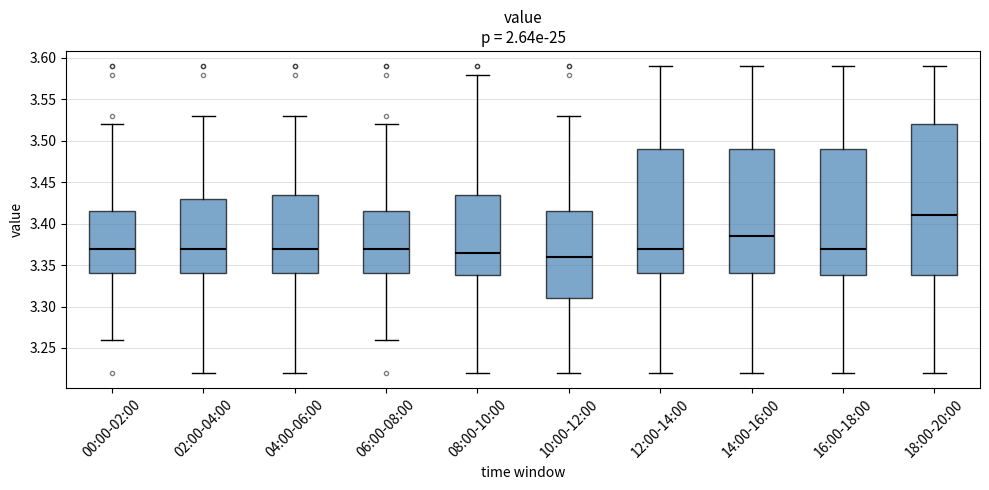

Comparing the boxes themselves (not the whiskers), which one is the tallest?

18:00-20:00